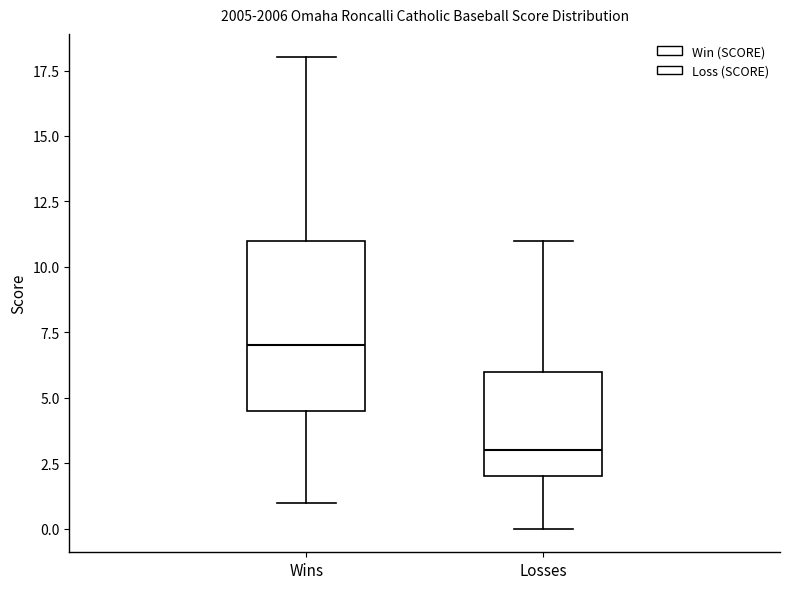

Comparing the boxes themselves (not the whiskers), which one is the tallest?

Wins